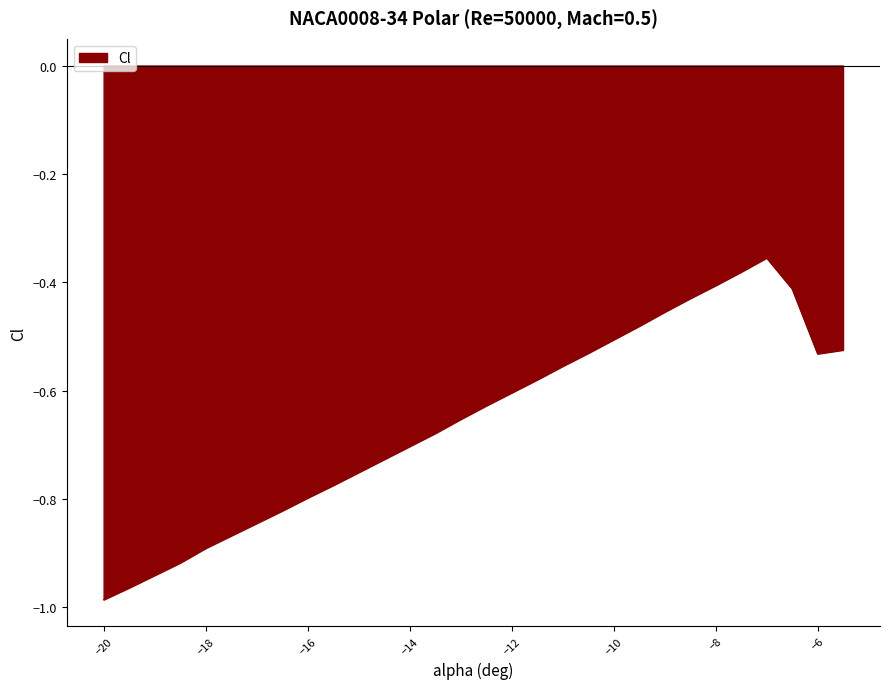

What is the difference between the maximum and minimum values?

0.6